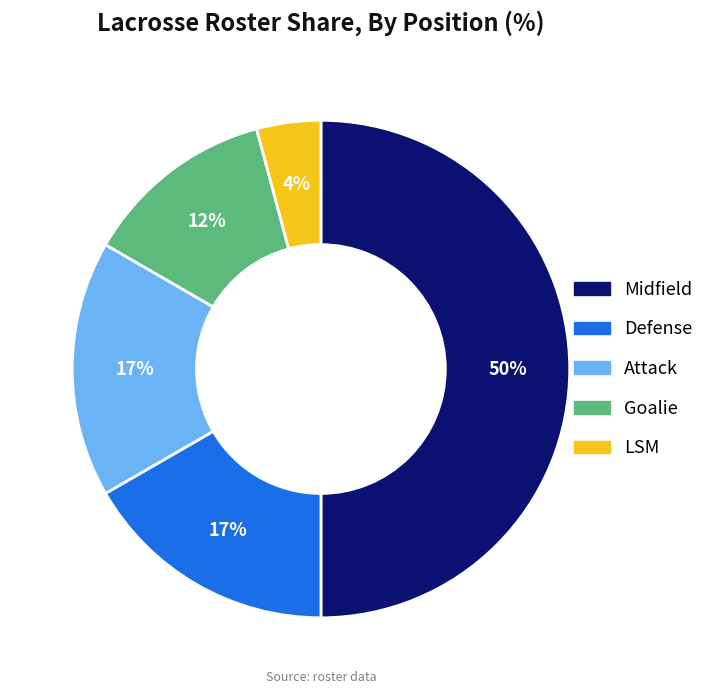

To the nearest percent, what is the difference between the largest and smallest slice percentages?

46%